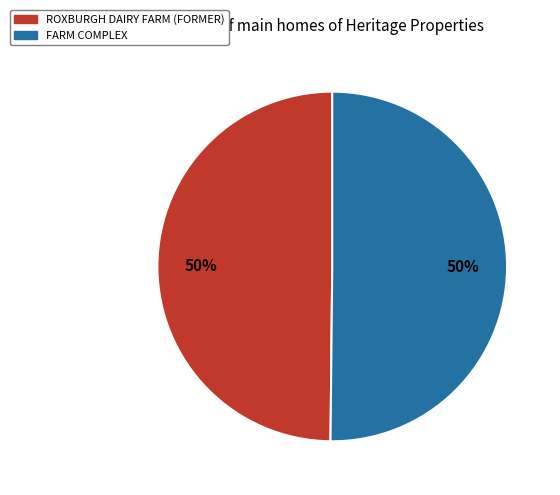

To the nearest percent, what percentage of the pie is FARM COMPLEX?

50%